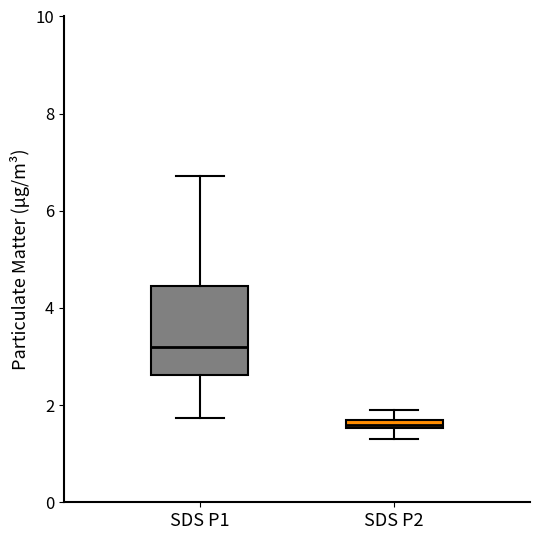

Which box has the highest median line?

SDS P1